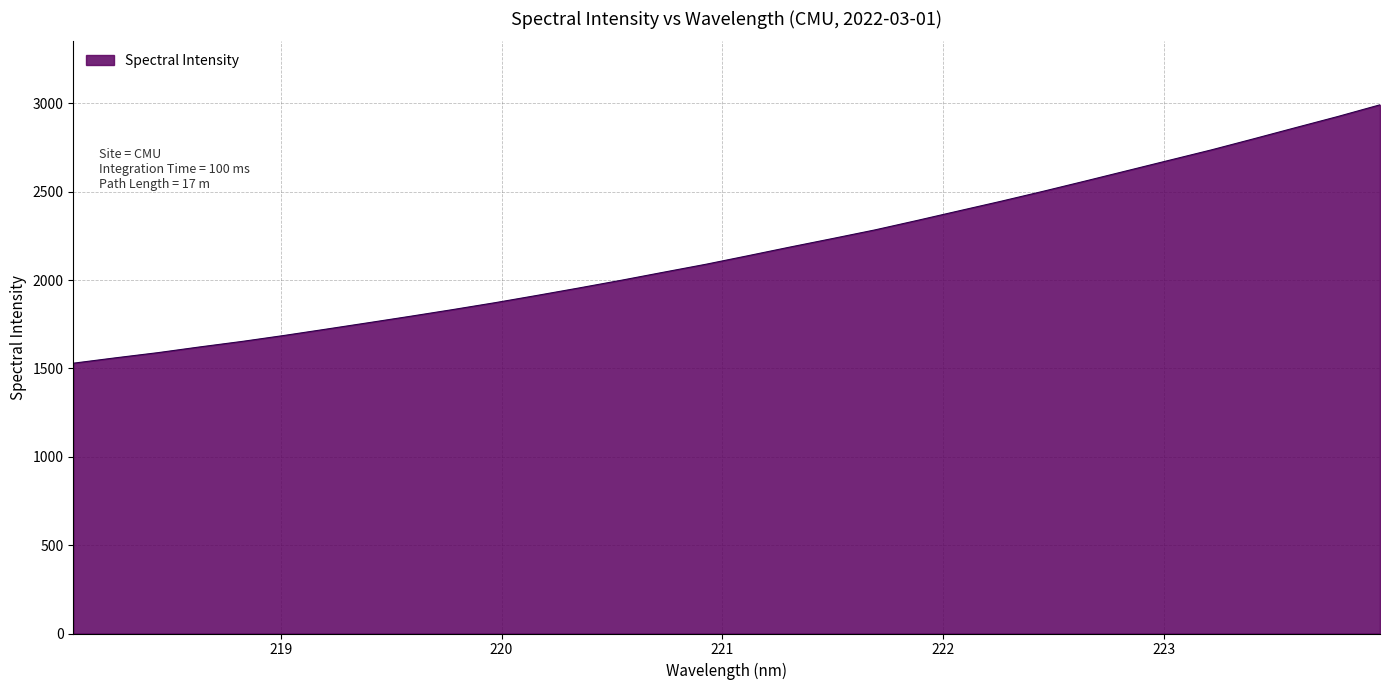

Reading left to right, transcribe all the data shown in this chart.

1529.8	1560.2	1589.3	1622.0	1653.1	1687.0	1722.8	1759.1	1795.8	1833.5	1872.5	1913.8	1956.2	1999.7	2045.1	2089.9	2138.4	2187.5	2235.3	2283.8	2337.2	2391.9	2446.3	2502.7	2560.8	2619.6	2678.7	2737.5	2799.9	2863.3	2926.2	2992.3